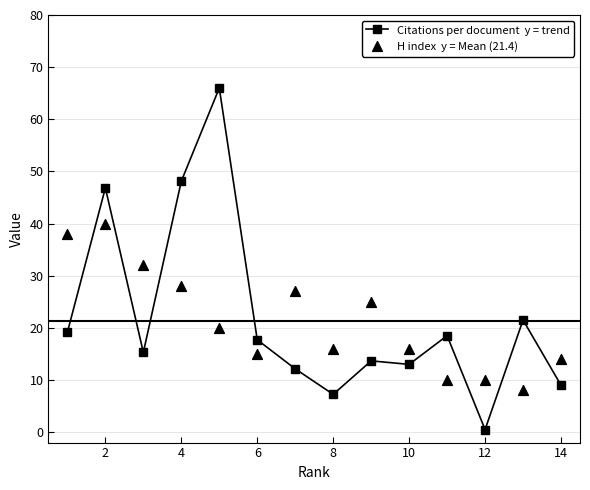

What are all the series names shown in the legend?

Citations per document  y = trend, H index  y = Mean (21.4)